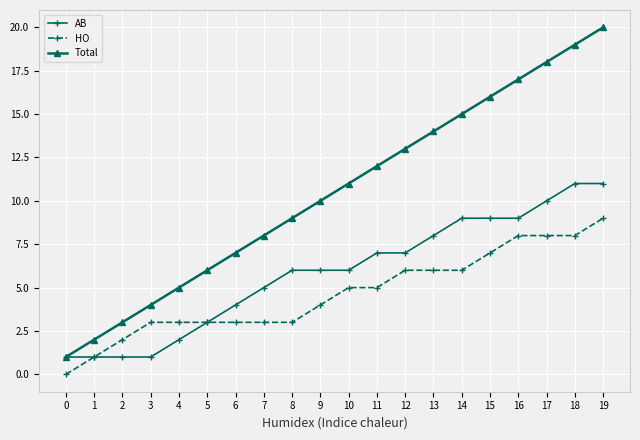

Rank the series by their maximum value, from lowest to highest.

HO, AB, Total